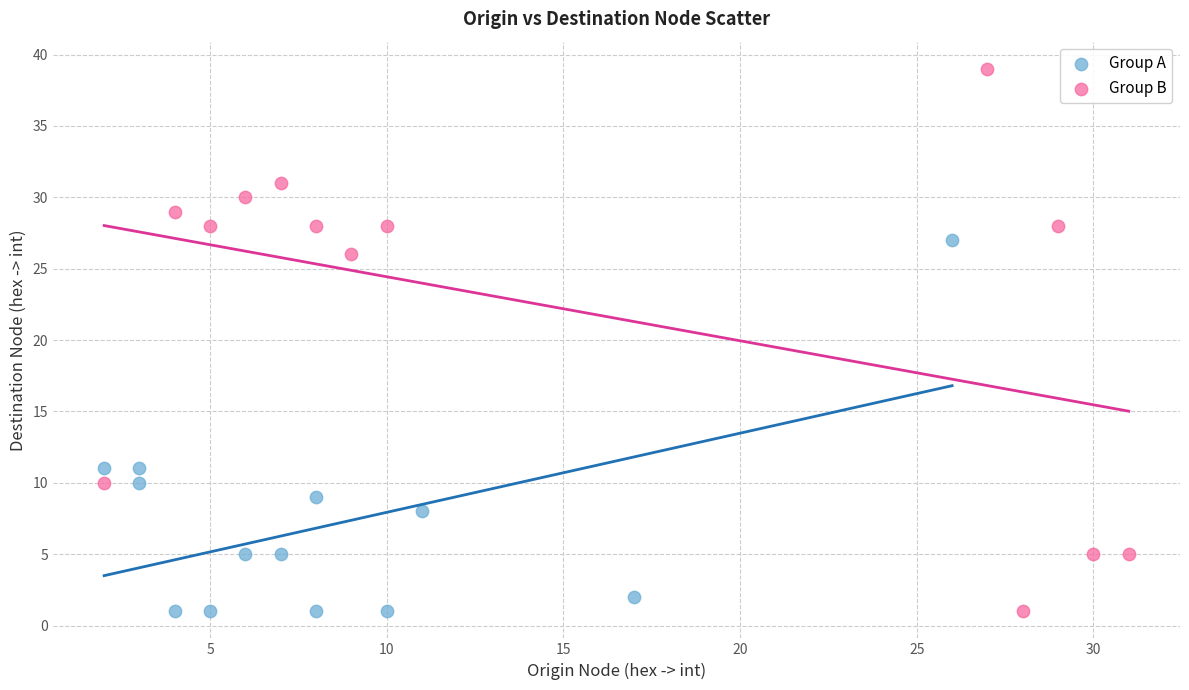

Which series reaches the maximum Y coordinate?

Group B